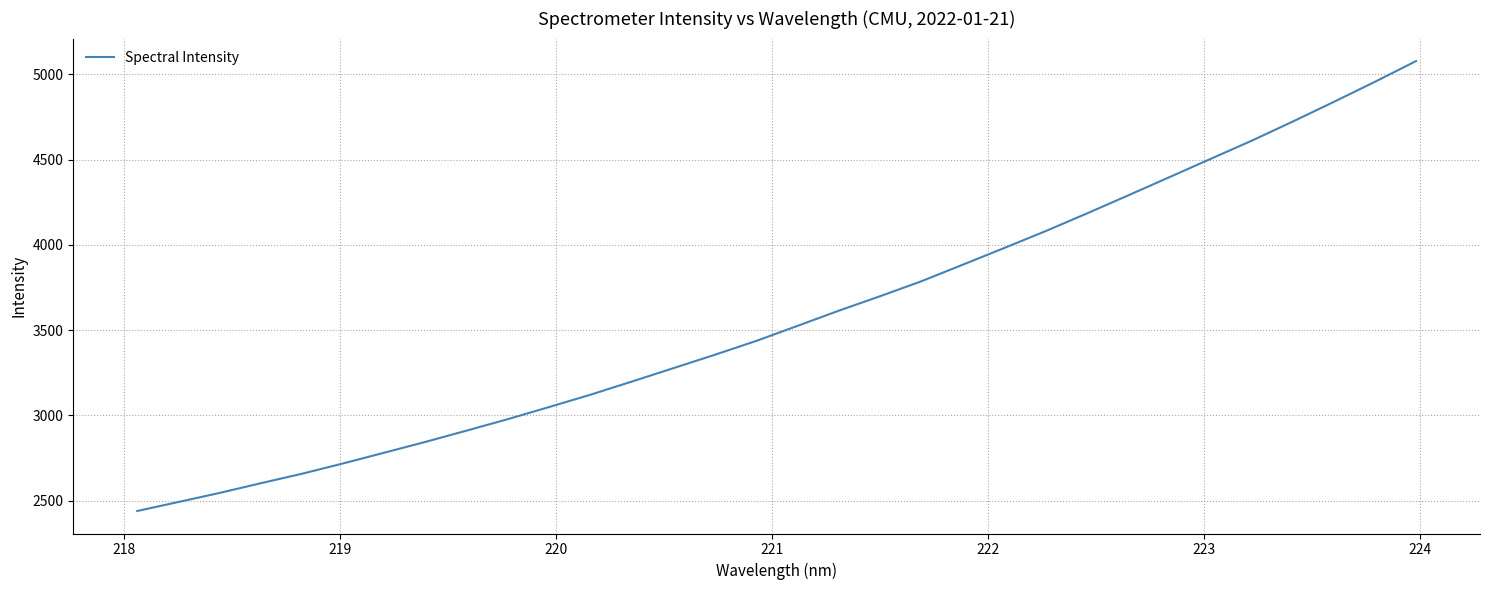

Reading right to left, what are all the values shown in this chart?

5078.5	4956.8	4838.6	4723.0	4610.3	4503.4	4396.1	4289.2	4183.4	4080.1	3981.5	3884.1	3787.1	3699.7	3614.9	3526.0	3437.7	3356.7	3278.5	3200.5	3123.5	3051.4	2980.2	2912.8	2846.5	2782.9	2719.8	2658.9	2603.2	2546.1	2492.8	2439.8